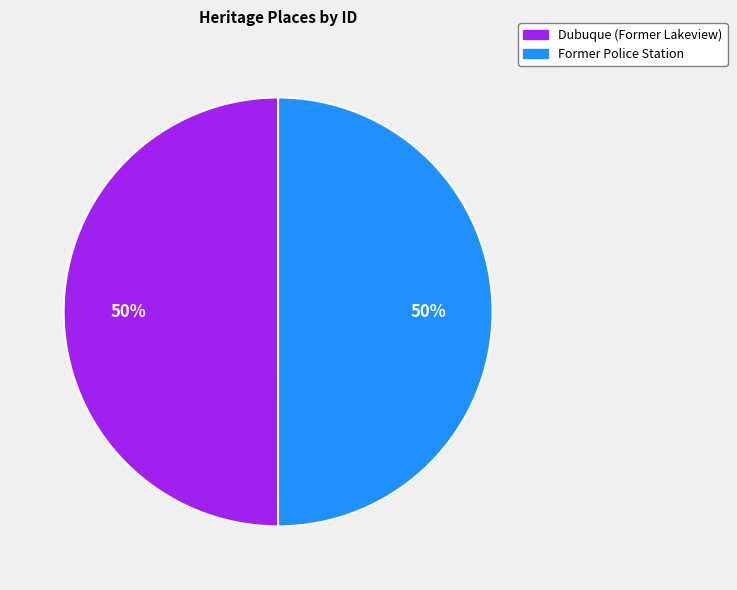

To the nearest percent, what percentage of the pie is Dubuque (Former Lakeview)?

50%